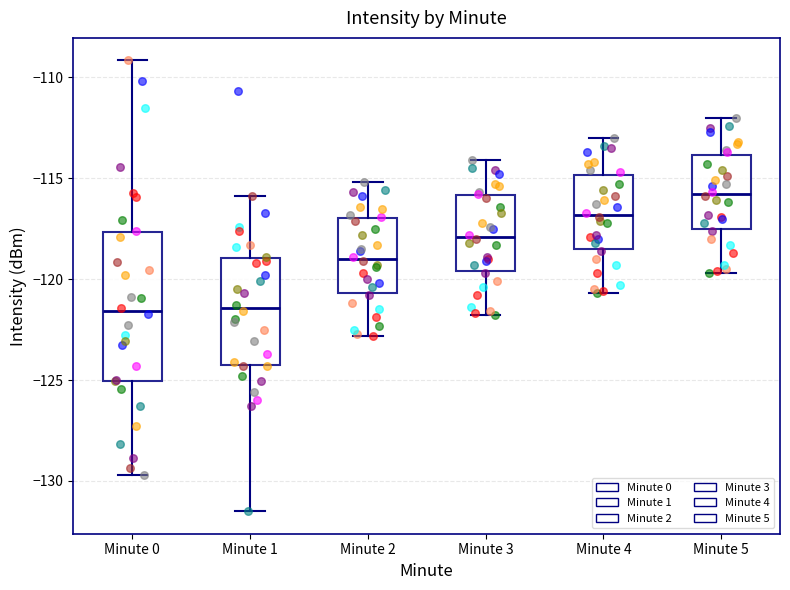

Reading left to right, read every box against the y-axis: the position of its median line, the range the box covers, and the ends of its whiskers. The values are not printed on the chart, so give them approximately, as read against the axis.

Minute 0: median -121.5, box -125.0 to -117.5, whiskers -129.5 to -109.0
Minute 1: median -121.5, box -124.0 to -119.0, whiskers -131.5 to -116.0
Minute 2: median -119.0, box -120.5 to -117.0, whiskers -123.0 to -115.0
Minute 3: median -118.0, box -119.5 to -116.0, whiskers -122.0 to -114.0
Minute 4: median -117.0, box -118.5 to -115.0, whiskers -120.5 to -113.0
Minute 5: median -116.0, box -117.5 to -114.0, whiskers -119.5 to -112.0